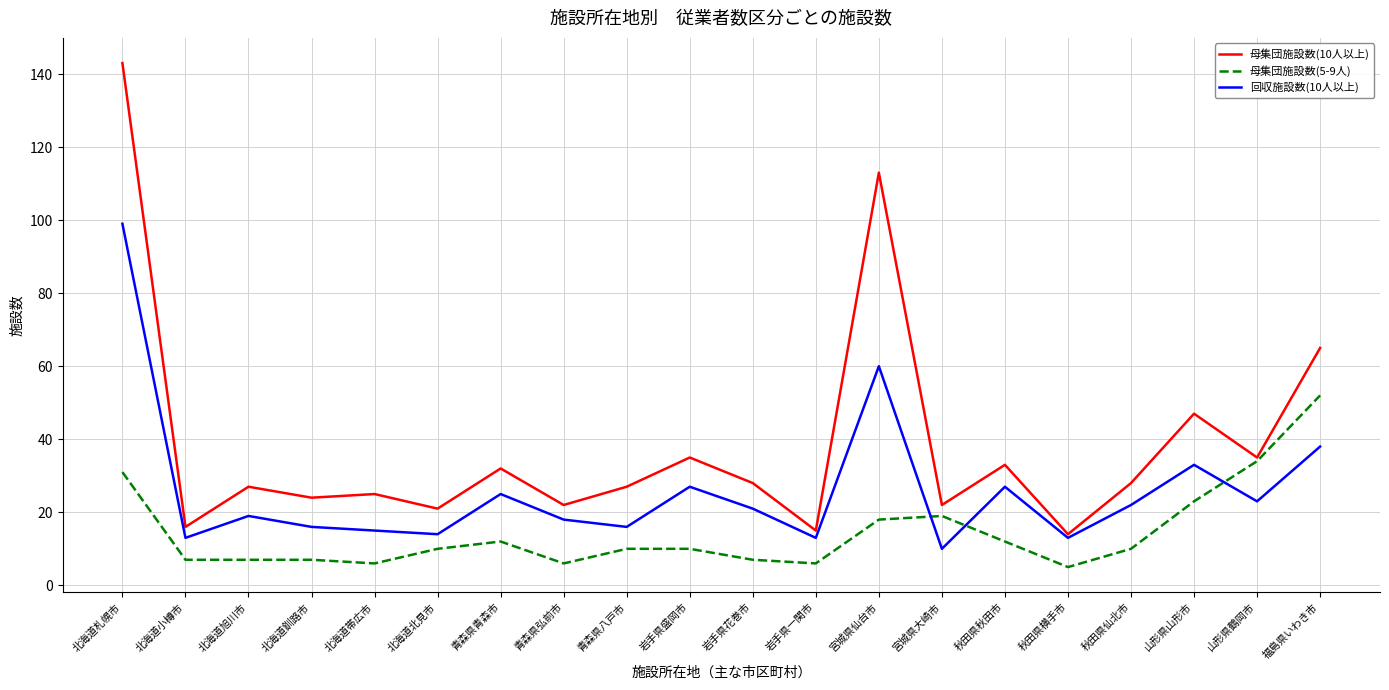

What position from the right is 秋田県秋田市?

6